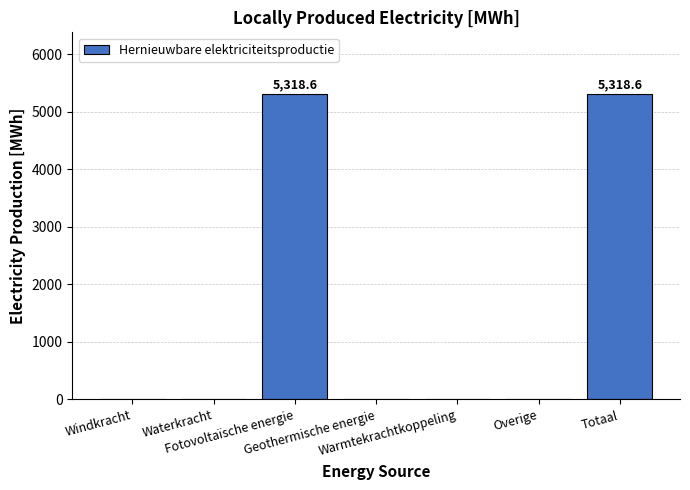

Count the number of values greater than 0.

2